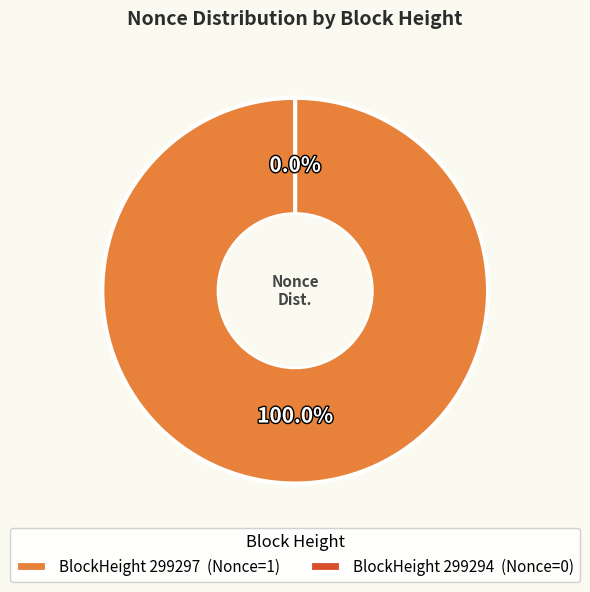

Does any single category account for the majority?

Yes